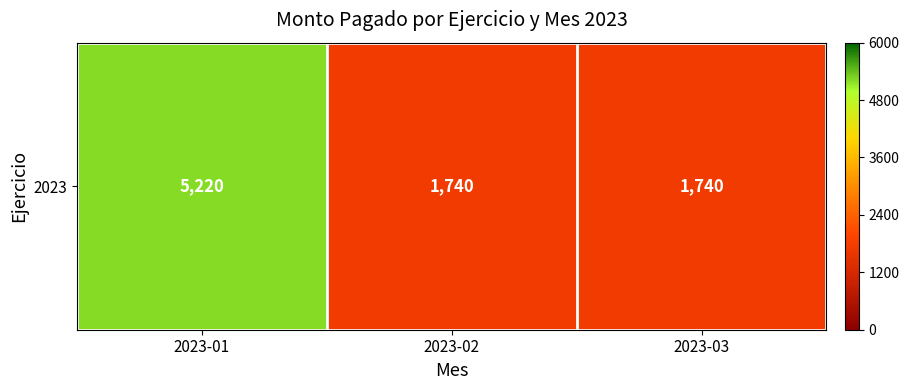

Rank the categories by value from highest to lowest.

2023-01, 2023-02, 2023-03